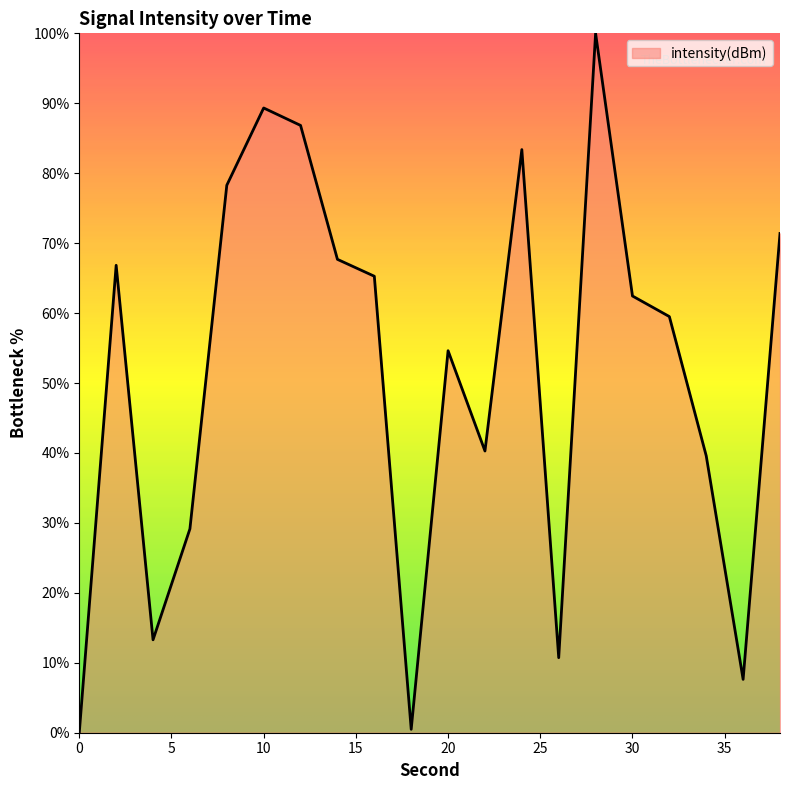

Does the chart display data point markers on the line(s)?

No